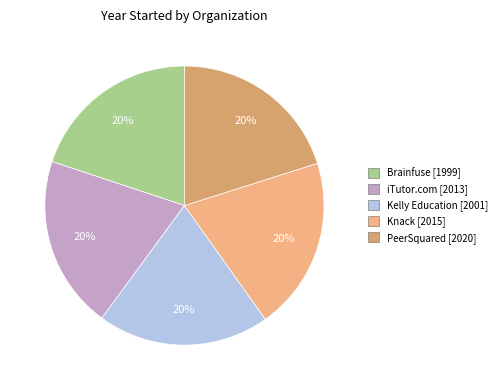

What is the change in value from Brainfuse to PeerSquared?

+21